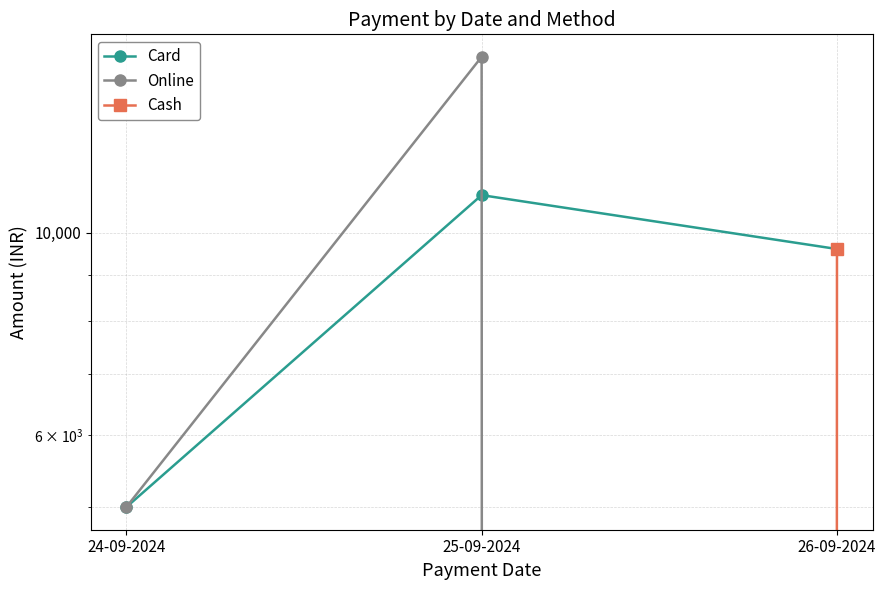

How many positive values does the Online series have?

2